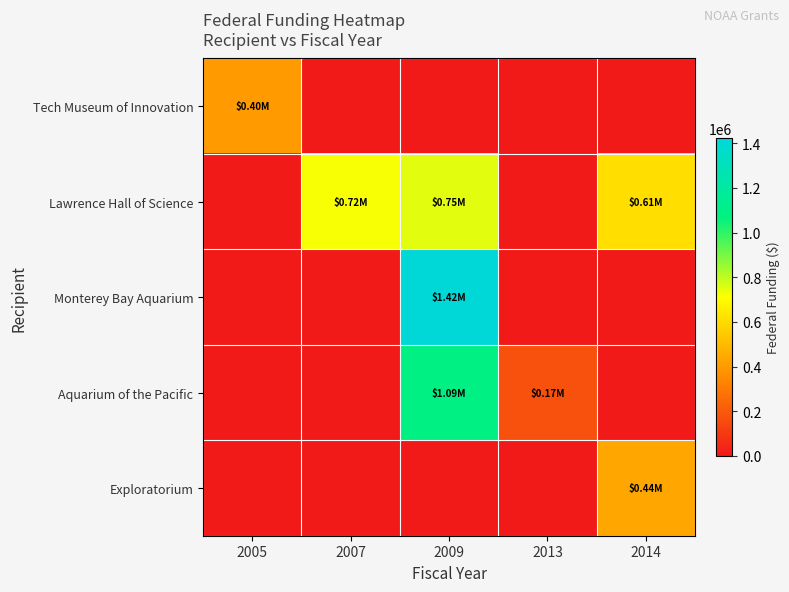

Reading left to right, extract all data points from this chart.

Tech Museum of Innovation: 2005=400602	2007=0	2009=0	2013=0	2014=0
Lawrence Hall of Science: 2005=0	2007=720641	2009=751064	2013=0	2014=608513
Monterey Bay Aquarium: 2005=0	2007=0	2009=1421564	2013=0	2014=0
Aquarium of the Pacific: 2005=0	2007=0	2009=1086936	2013=174431	2014=0
Exploratorium: 2005=0	2007=0	2009=0	2013=0	2014=438870